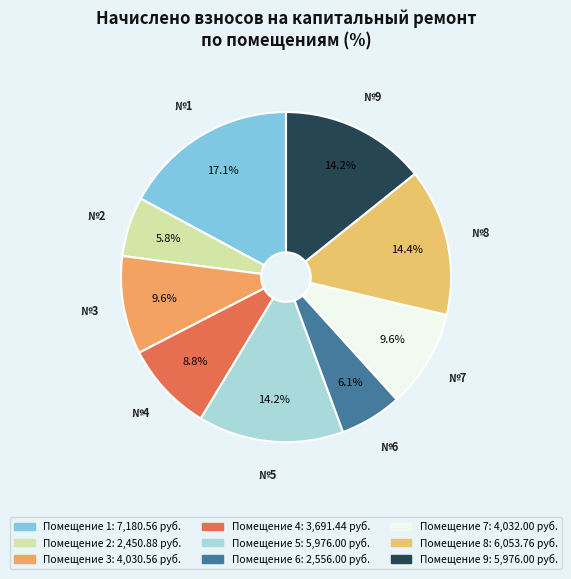

Is there a majority slice in this chart?

No